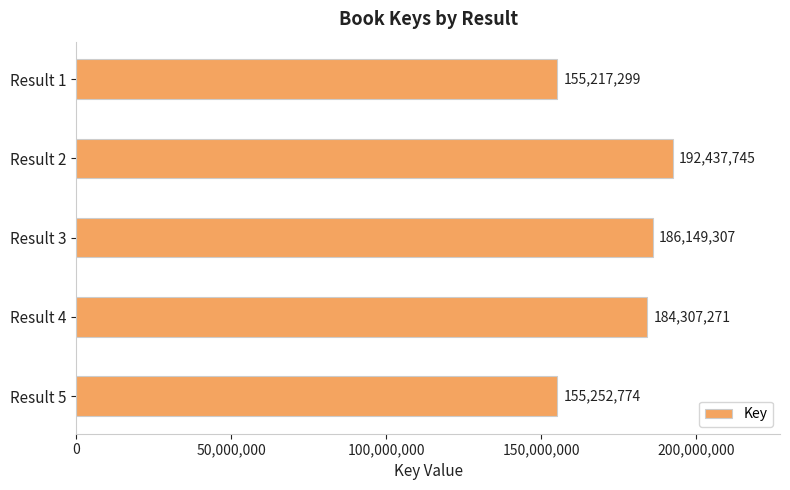

The chart shows a value of 104378530 at Result 1. True or false?

False